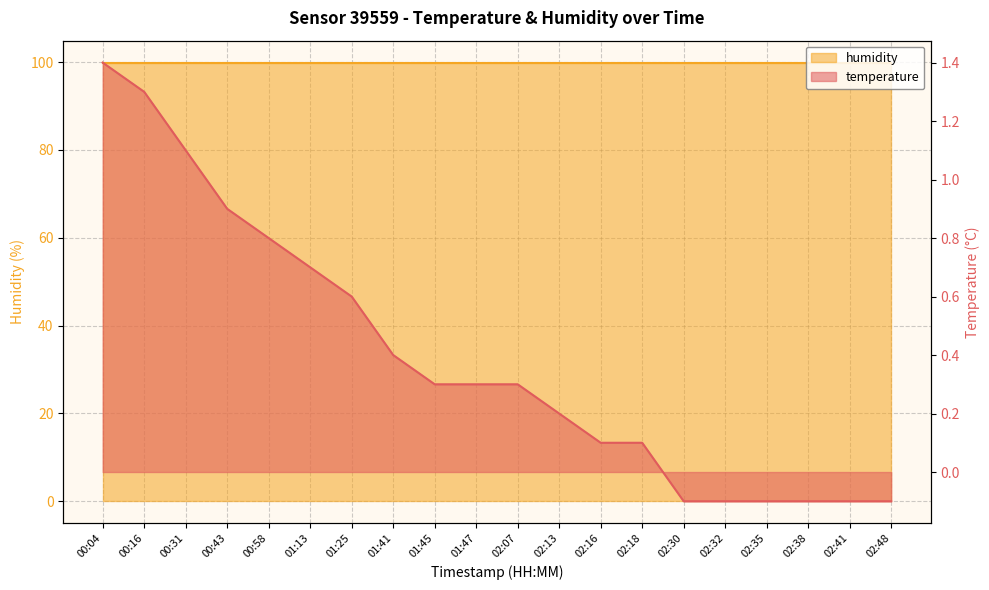

List the labels in order of value, smallest first.

02:30, 02:32, 02:35, 02:38, 02:41, 02:48, 02:16, 02:18, 02:13, 01:45, 01:47, 02:07, 01:41, 01:25, 01:13, 00:58, 00:43, 00:31, 00:16, 00:04